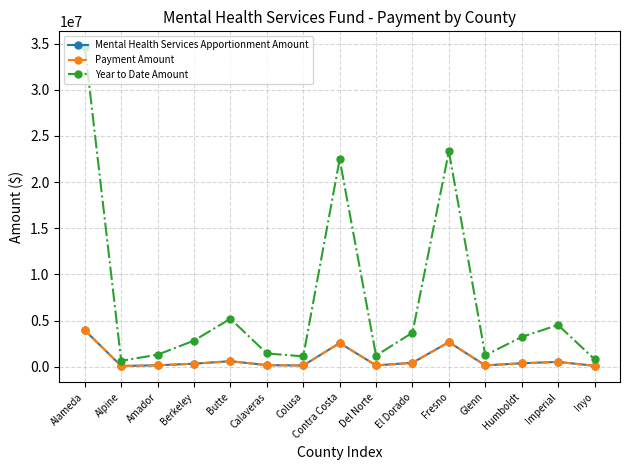

The value of Mental Health Services Apportionment Amount at Butte is 776354.8. True or false?

False